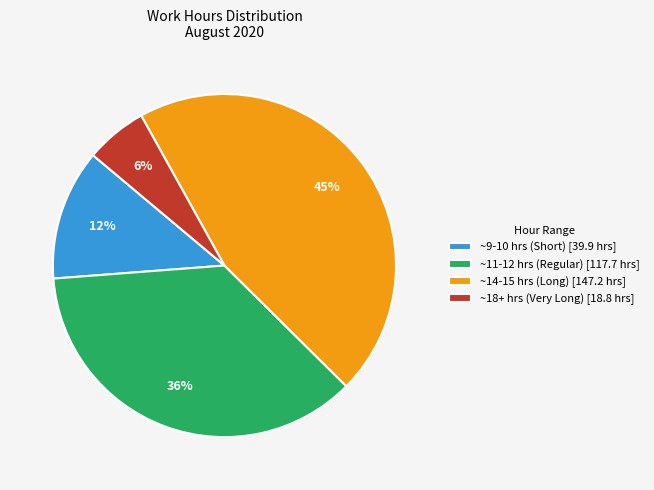

Is there a majority slice in this chart?

No